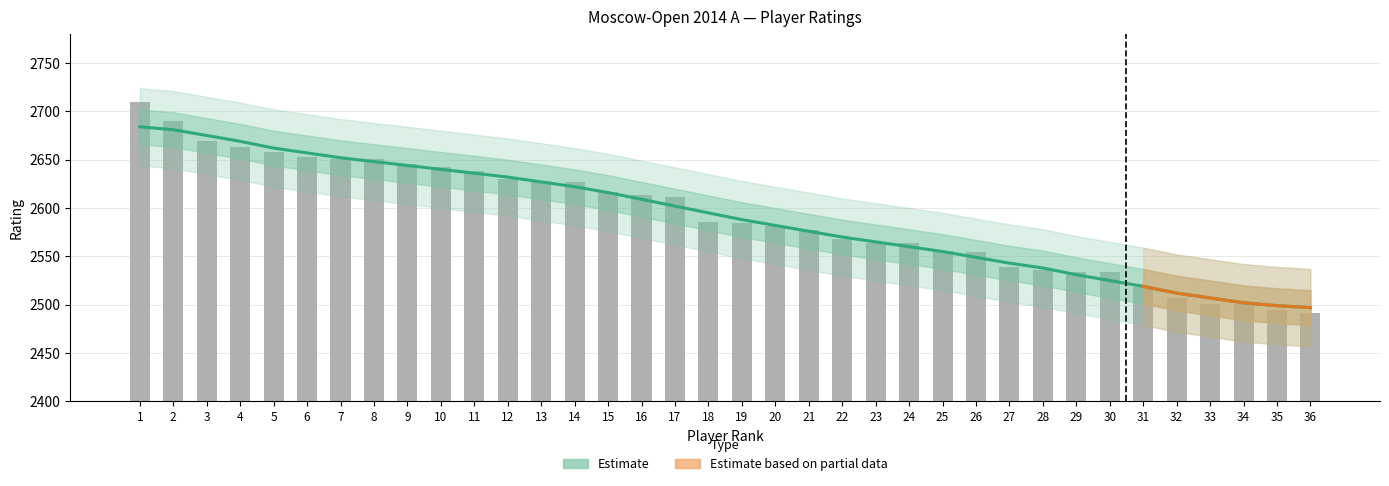

Which has a higher value, 20 or 17?

17